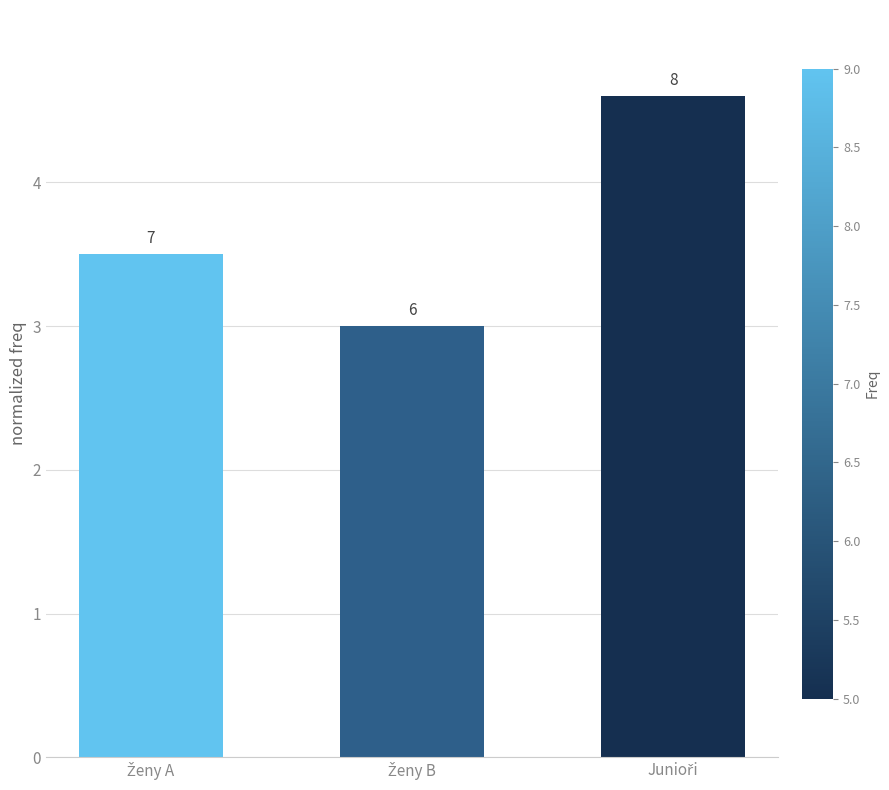

Which label corresponds to the smallest value in the chart?

Ženy B